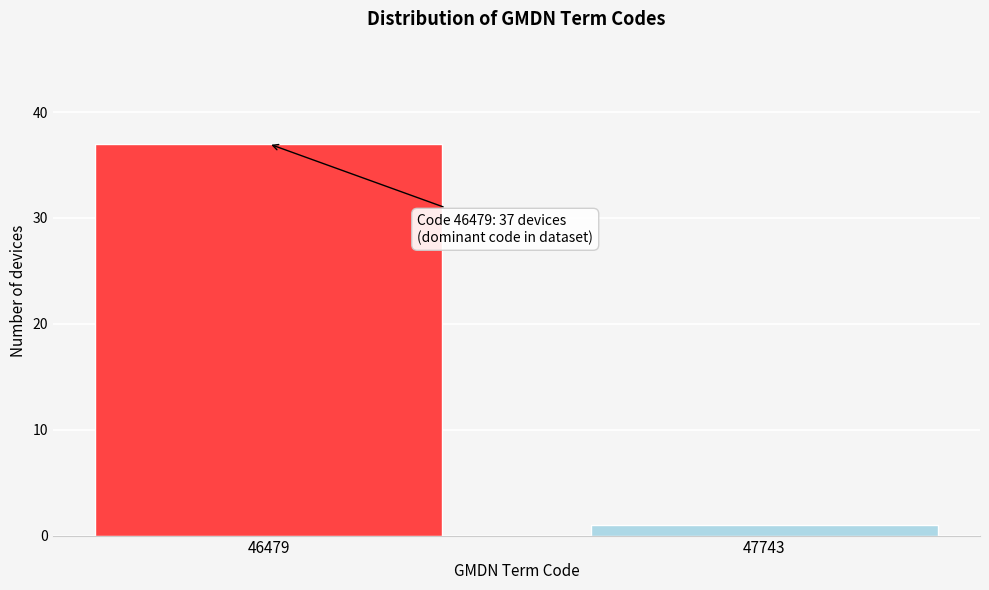

Reading left to right, extract all data points from this chart.

46479=37	47743=1